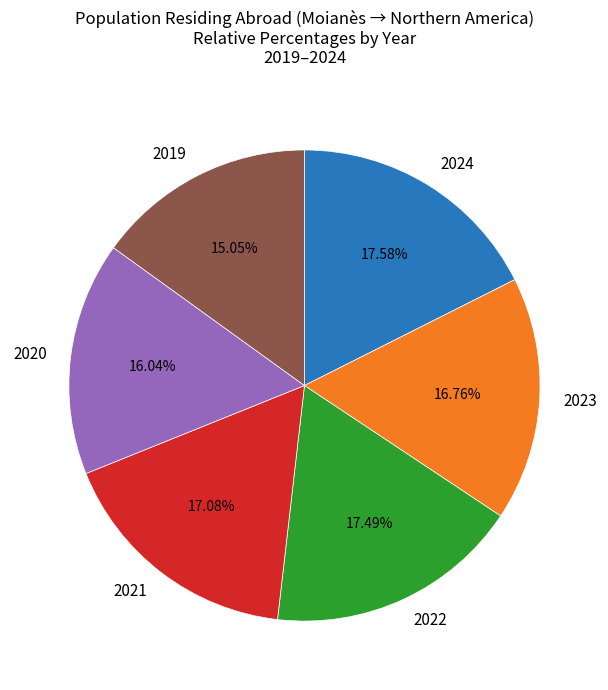

Approximately how many times larger is the value at 2024 compared to 2021?

1.0